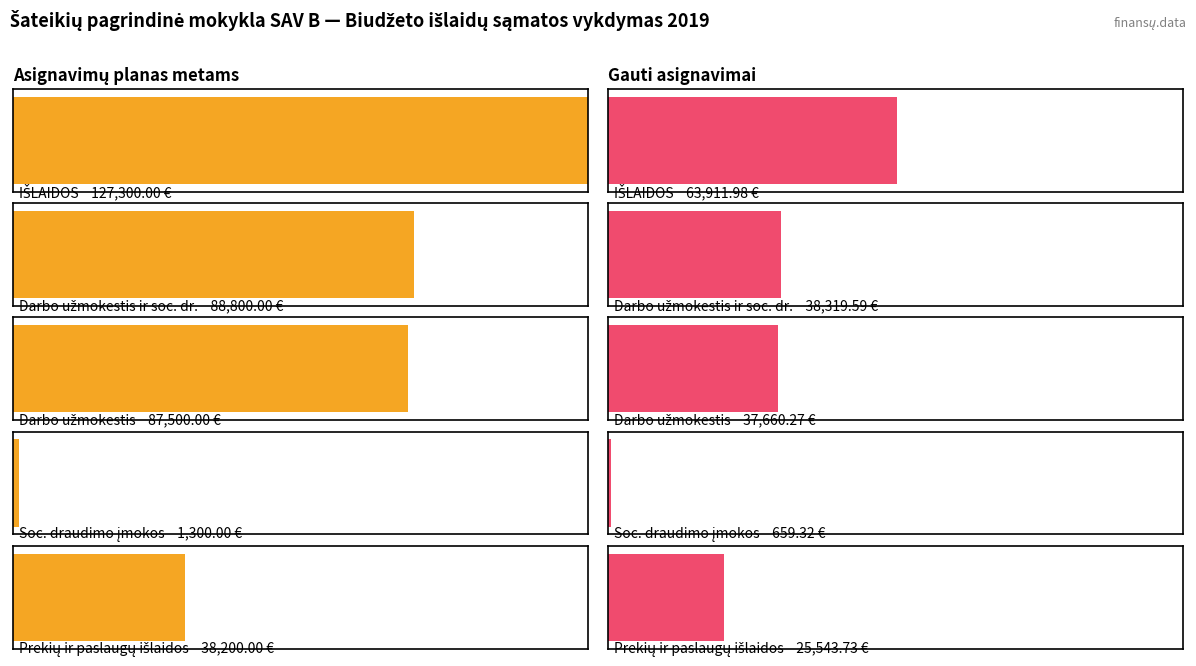

What is the difference between the second highest and minimum values in the Asignavimų planas metams series?

87500.0